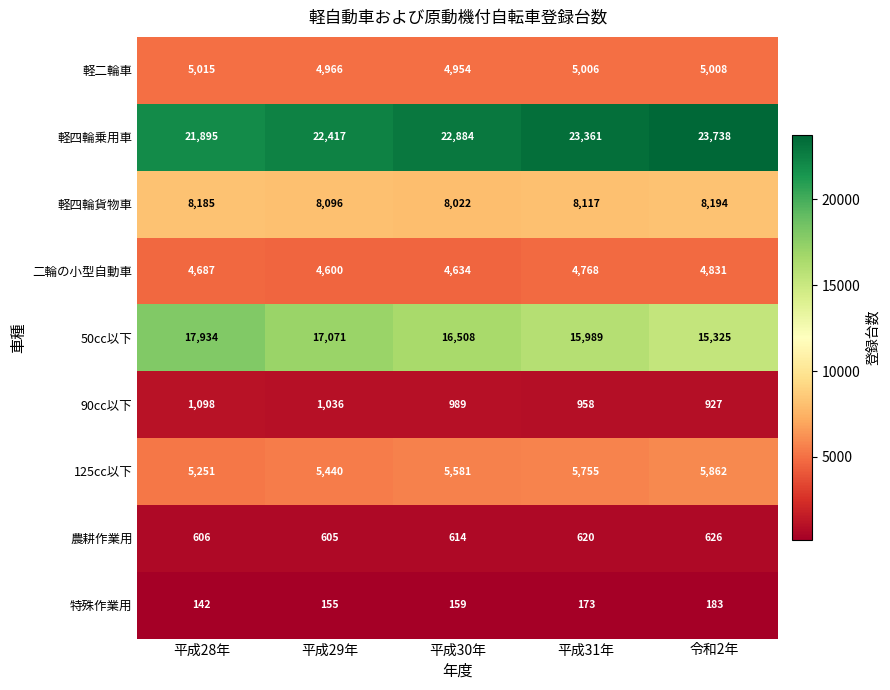

Rank the series at 平成29年 from highest to lowest value.

軽四輪乗用車, 50cc以下, 軽四輪貨物車, 125cc以下, 軽二輪車, 二輪の小型自動車, 90cc以下, 農耕作業用, 特殊作業用